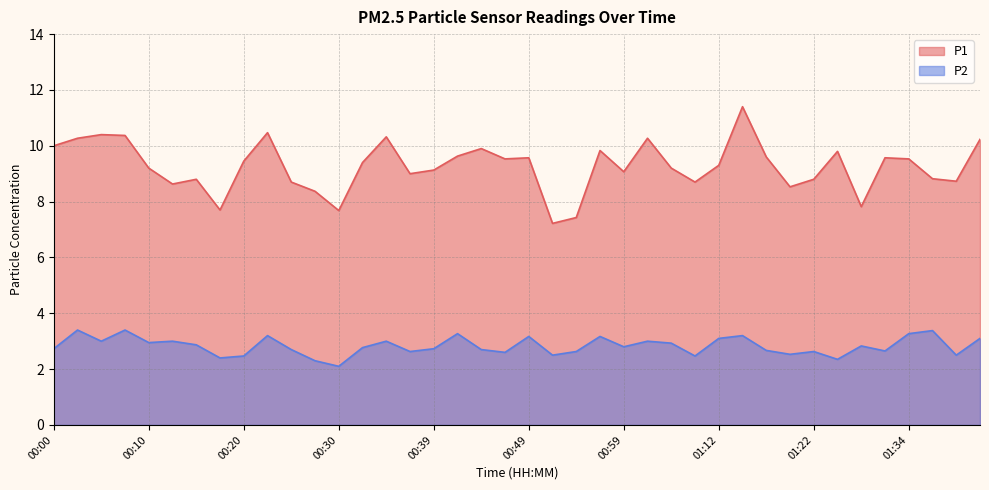

How many lines are shown in the chart?

2